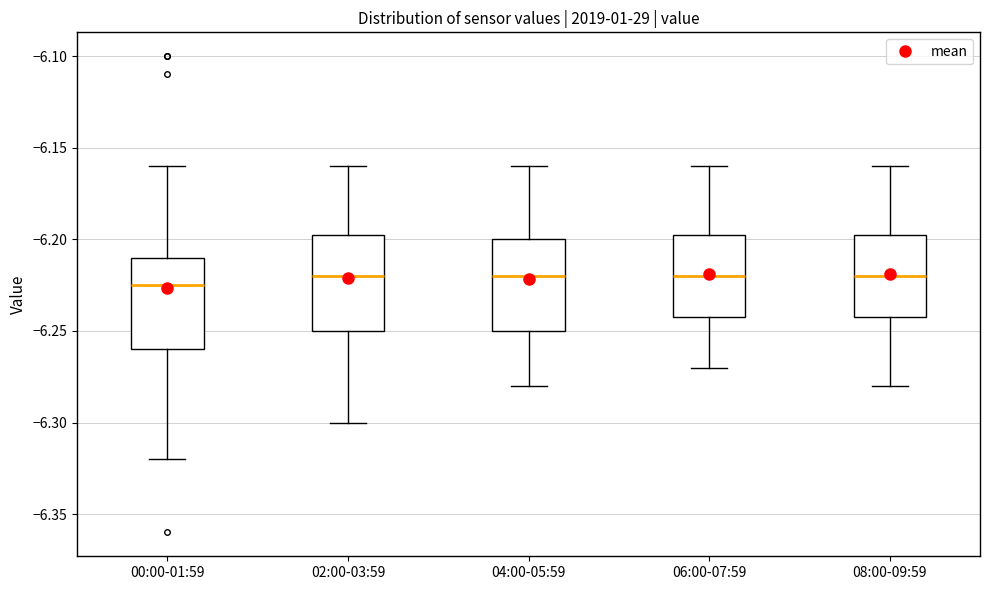

Reading left to right, read every box against the y-axis: the position of its median line, the range the box covers, and the ends of its whiskers. The values are not printed on the chart, so give them approximately, as read against the axis.

00:00-01:59: median -6.225, box -6.260 to -6.210, whiskers -6.320 to -6.160
02:00-03:59: median -6.220, box -6.250 to -6.195, whiskers -6.300 to -6.160
04:00-05:59: median -6.220, box -6.250 to -6.200, whiskers -6.280 to -6.160
06:00-07:59: median -6.220, box -6.240 to -6.195, whiskers -6.270 to -6.160
08:00-09:59: median -6.220, box -6.240 to -6.195, whiskers -6.280 to -6.160